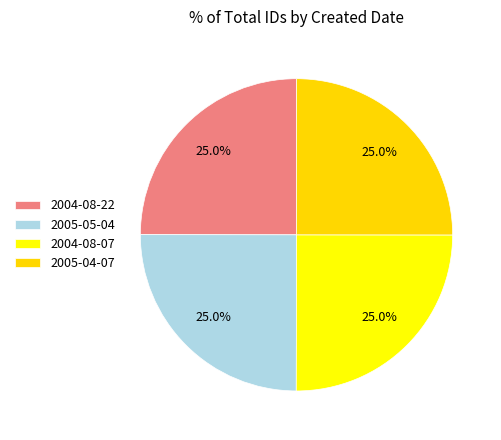

Which category has the biggest portion of the pie?

2005-04-07